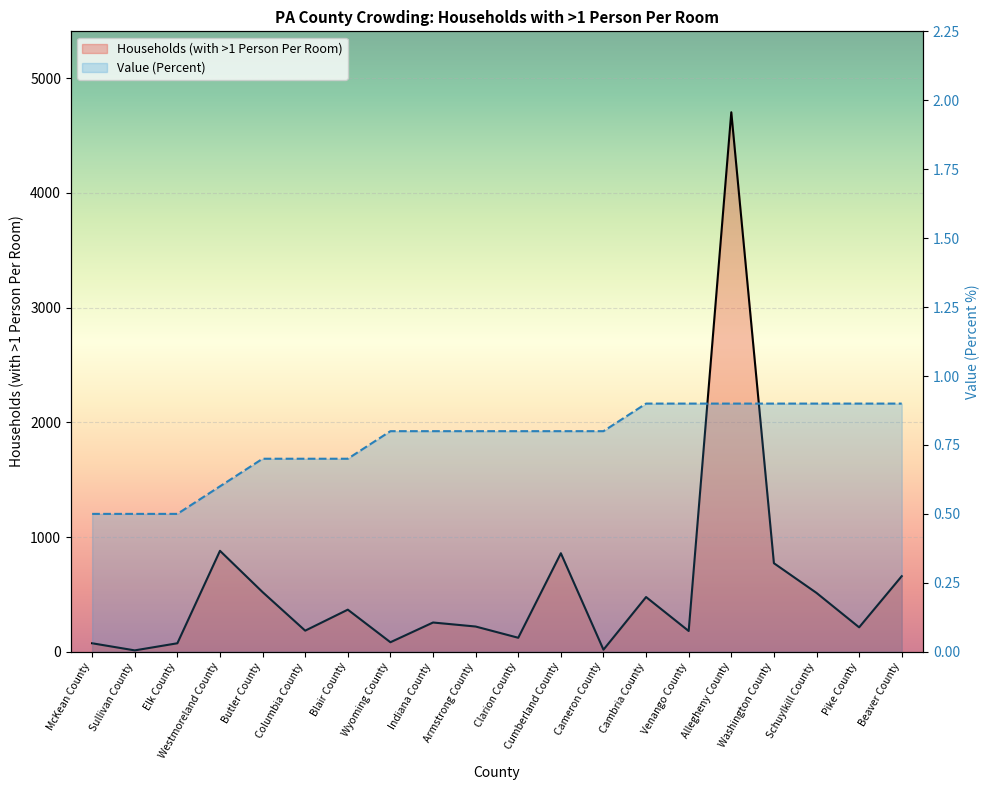

What is the maximum value for Households (with >1 Person Per Room)?

4703.0